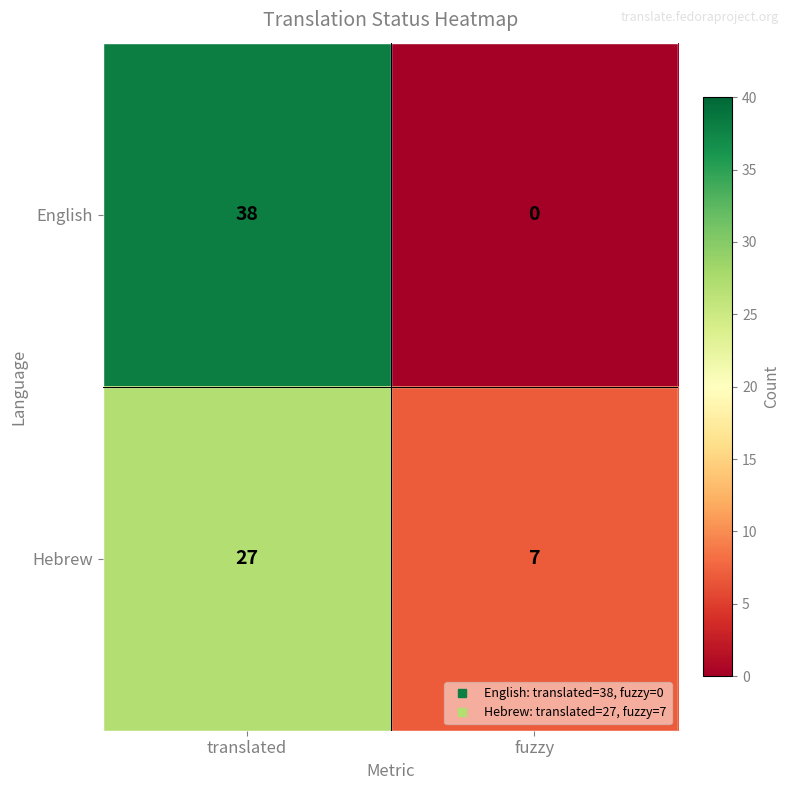

At which category does the chart reach its minimum across all series?

fuzzy